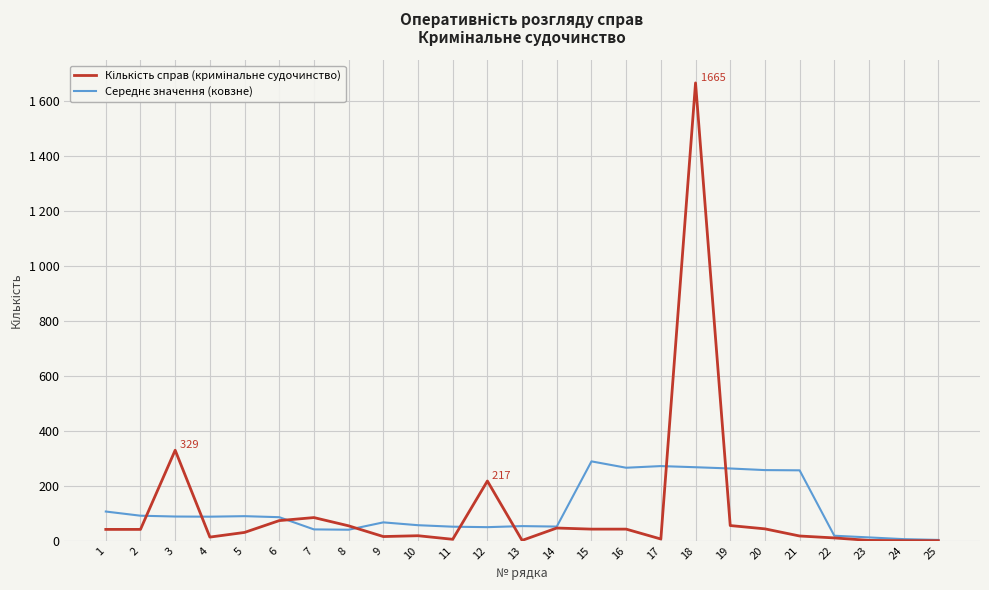

Does the chart display data point markers on the line(s)?

No